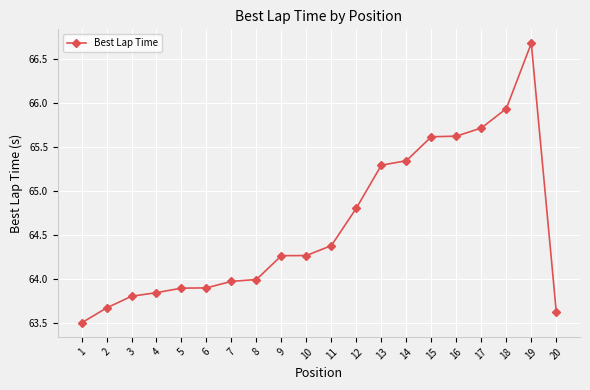

True or false: the data shows 65.6 at 15.

True